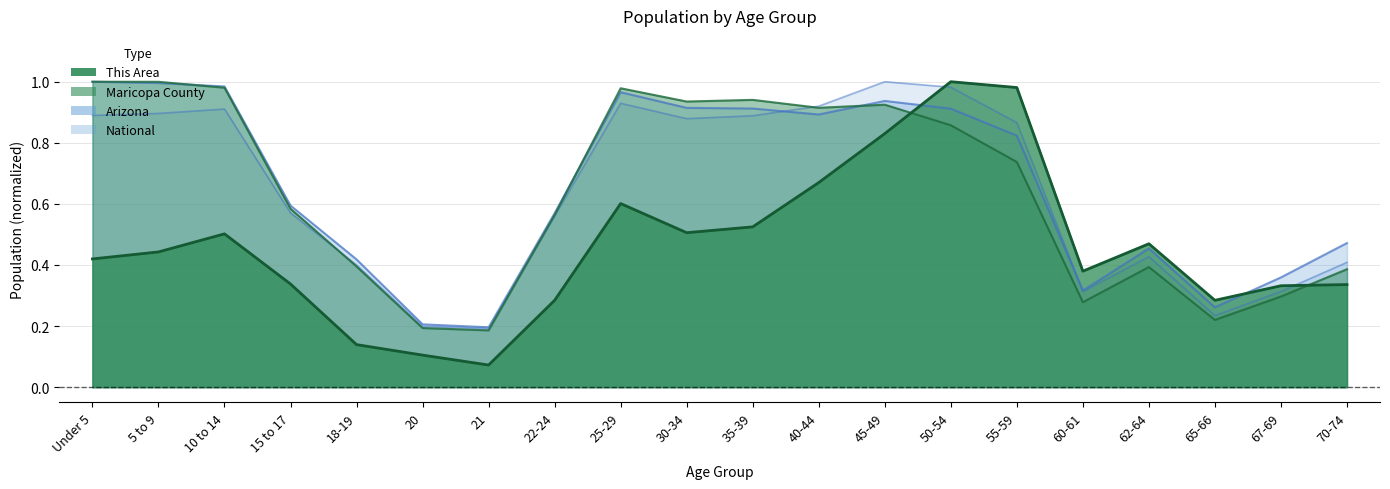

Is it true that National equals 0.6 at 15 to 17?

True